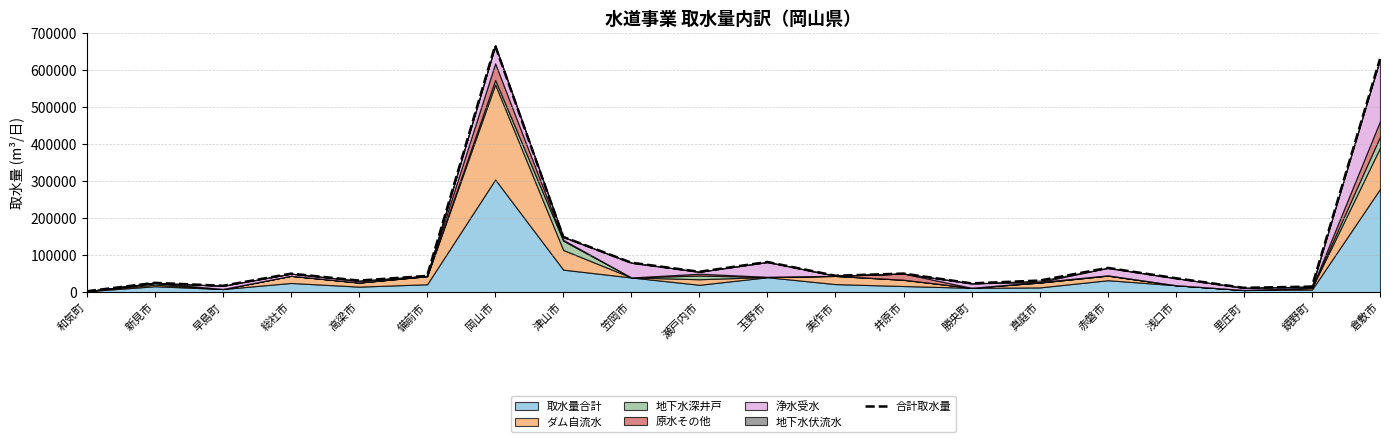

What is the average value?

105911